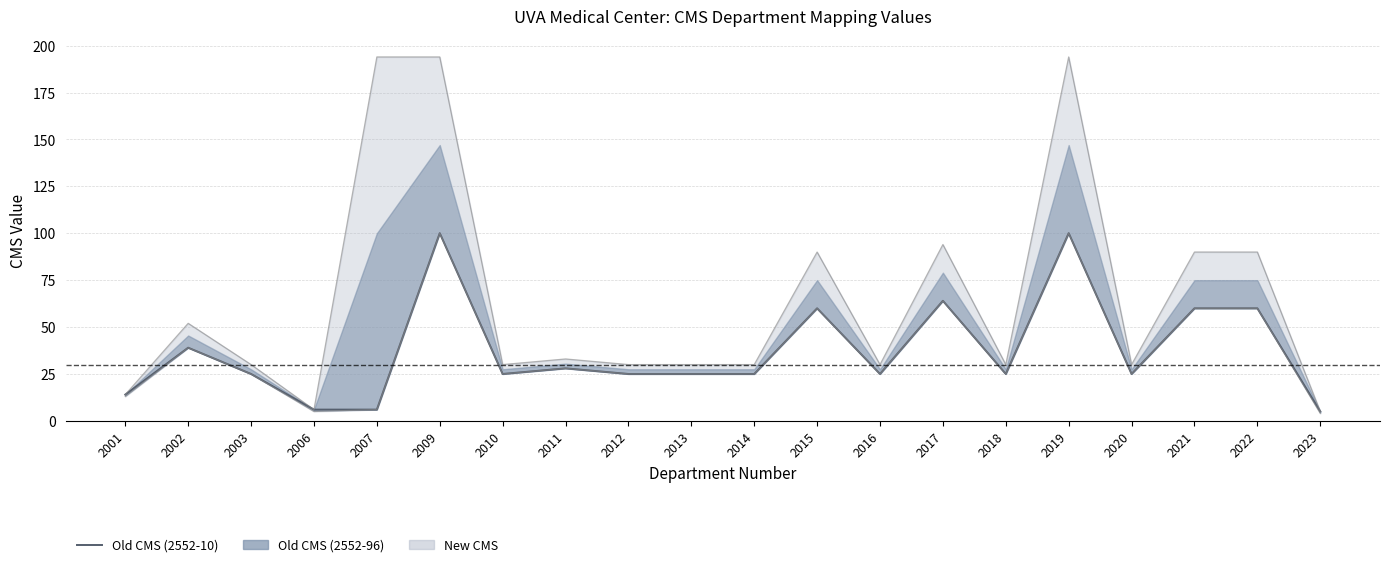

Reading left to right, extract all data points from this chart.

2001=14.0	2002=39.0	2003=25.0	2006=6.0	2007=6.0	2009=100.1	2010=25.0	2011=28.0	2012=25.0	2013=25.0	2014=25.0	2015=60.0	2016=25.0	2017=64.0	2018=25.0	2019=100.1	2020=25.0	2021=60.0	2022=60.0	2023=5.0